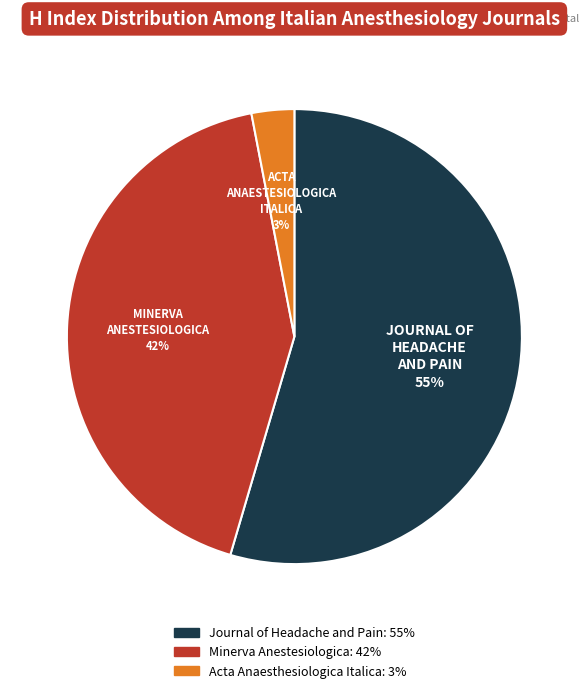

What percentage is the Journal of Headache and Pain slice, to the nearest percent?

55%